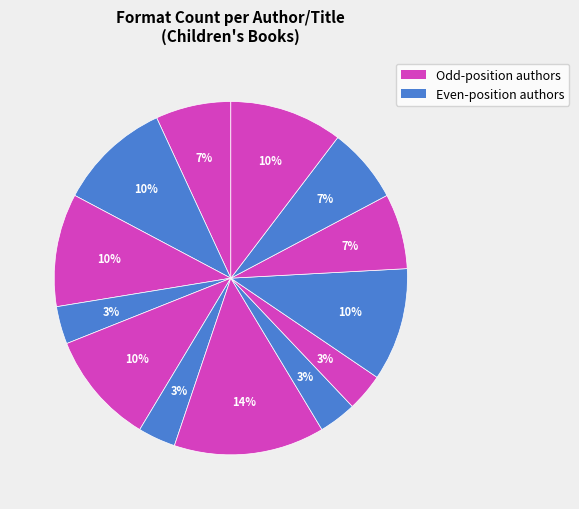

How many segments does this pie chart have?

13